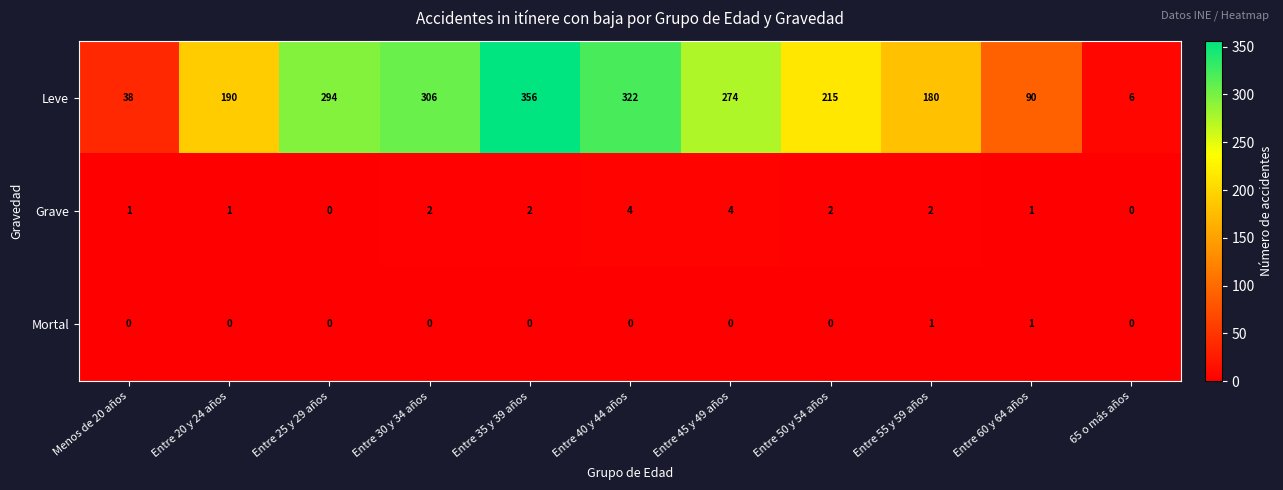

Which series has the largest total across all categories?

Leve